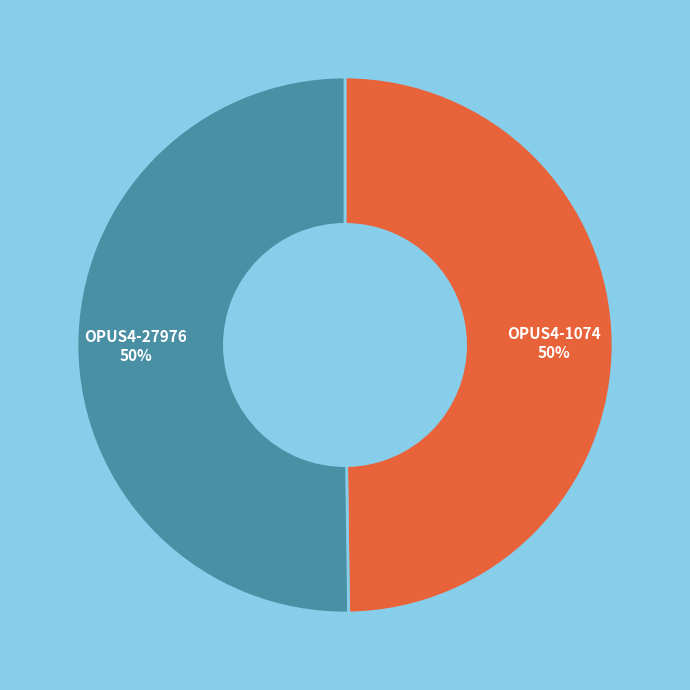

To the nearest percent, what is the average slice percentage?

50%